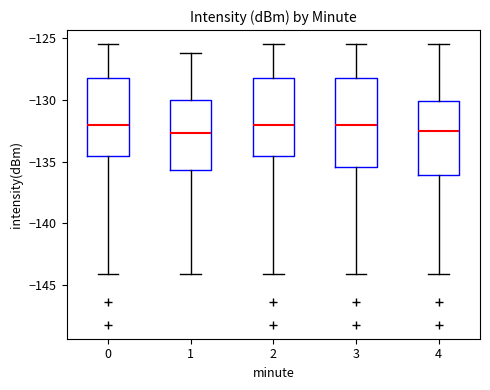

Comparing the boxes themselves (not the whiskers), which one is the tallest?

3